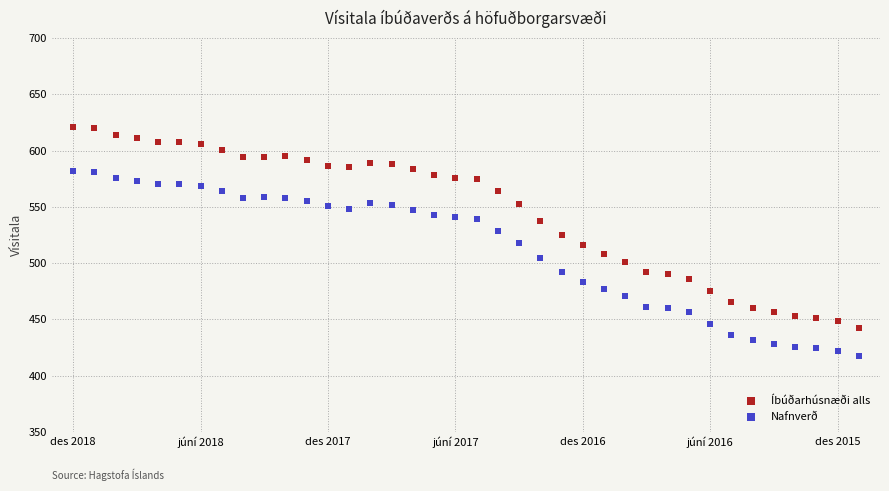

Which series has the largest Y range (max minus min)?

Íbúðarhúsnæði alls